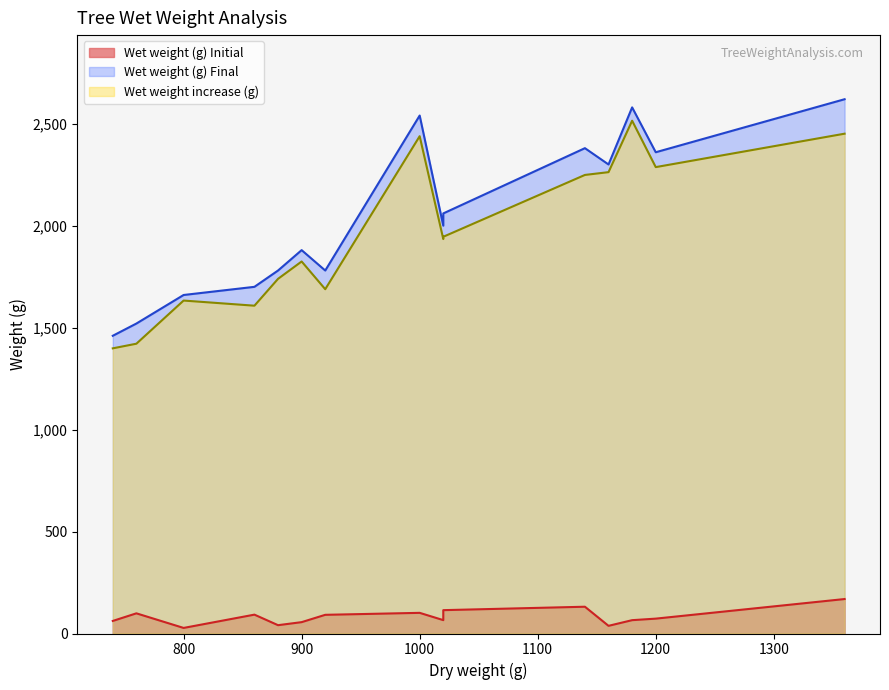

Is it true that Wet weight (g) Initial equals 169.0 at 1360?

True